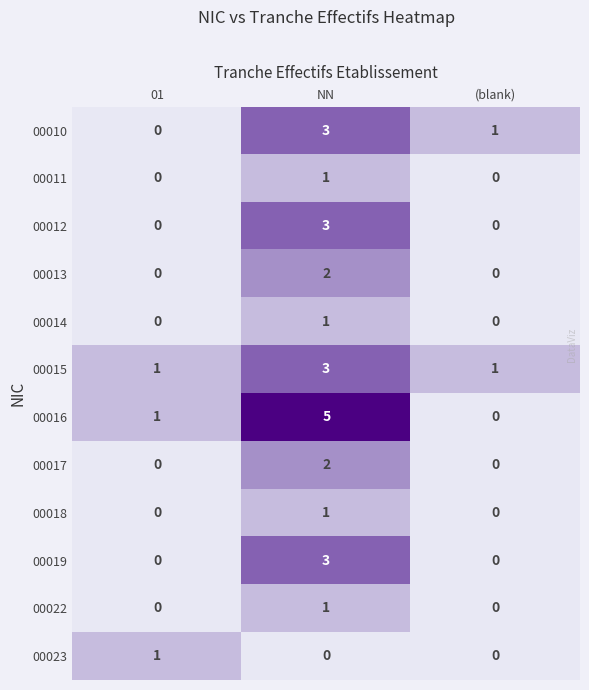

Count the number of categories in the chart.

3